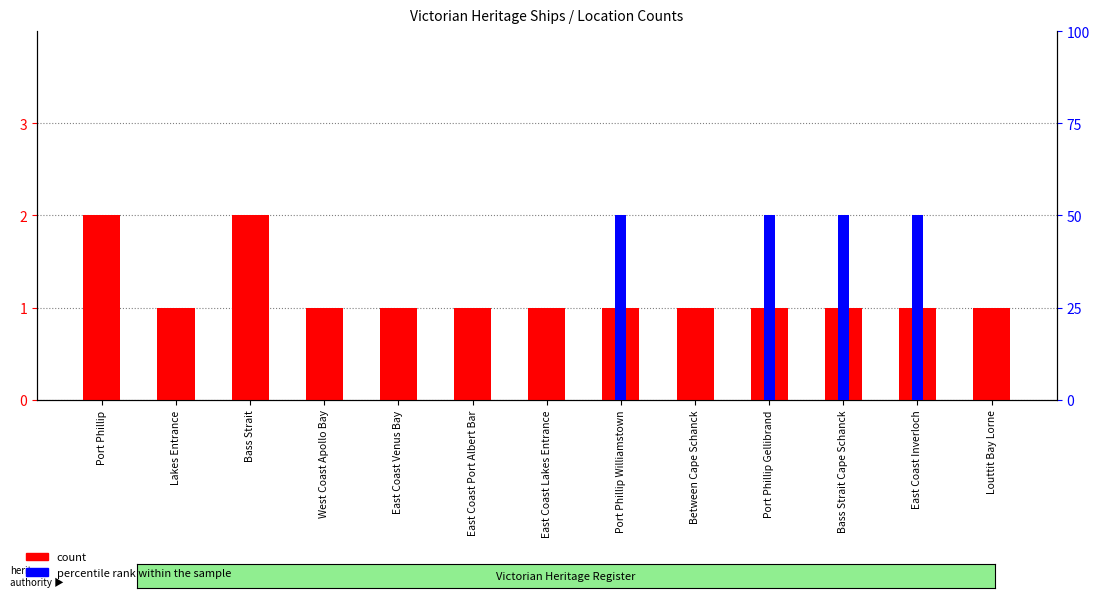

What is the average value of the percentile rank within the sample series?

15